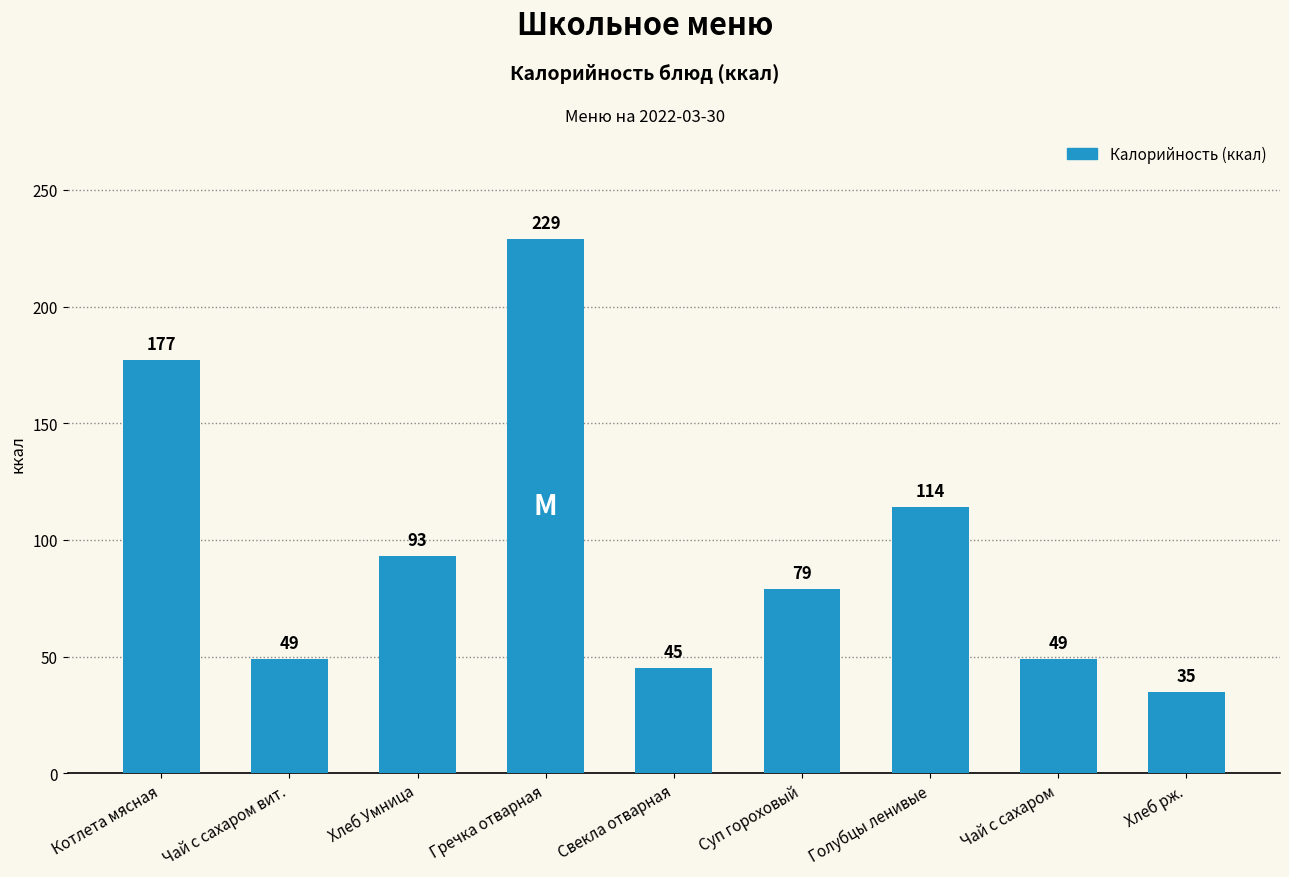

Does the chart contain stacked bars?

No